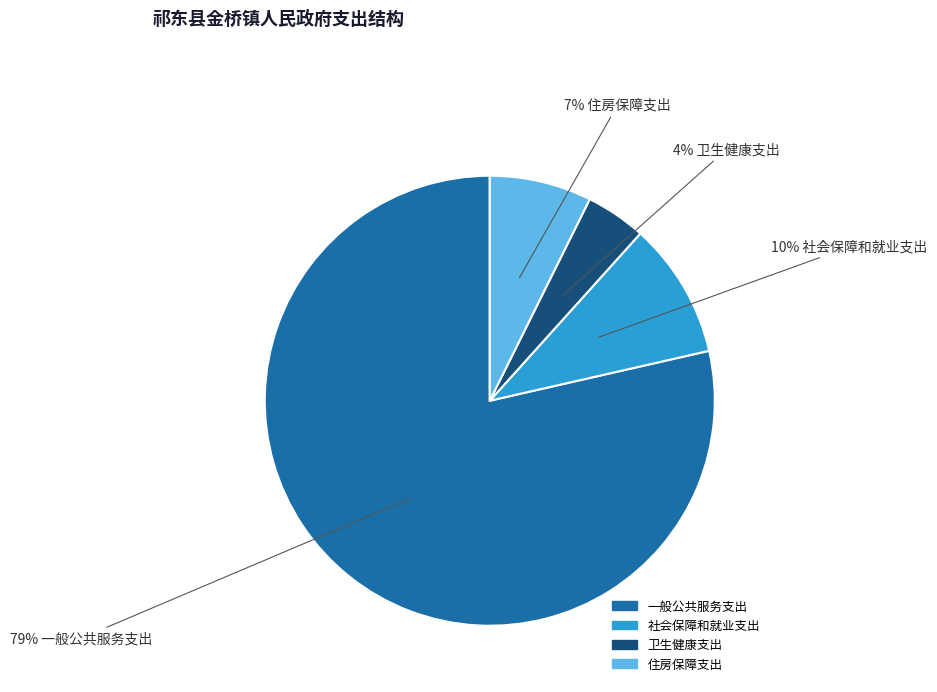

Approximately how many times larger is the value at 卫生健康支出 compared to 住房保障支出?

0.6